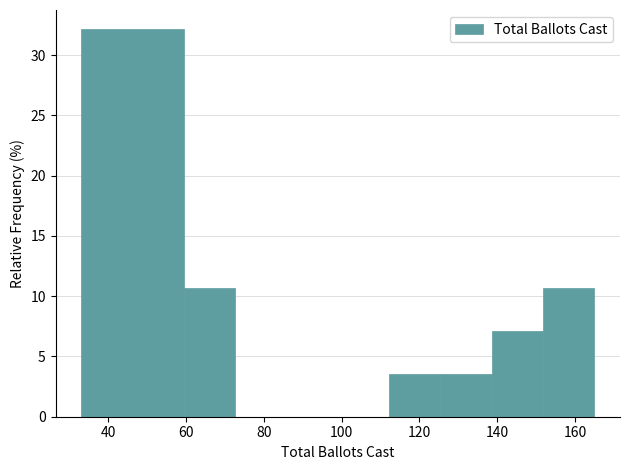

Reading left to right, transcribe this chart: for each bar, give the range it covers on the x-axis and its height. Neither the bar edges nor the heights are printed on the chart, so give them approximately, as read against the axes.

33.0 to 46.2: 32.0
46.2 to 59.4: 32.0
59.4 to 72.6: 10.5
72.6 to 85.8: 0
85.8 to 99.0: 0
99.0 to 112.2: 0
112.2 to 125.4: 3.5
125.4 to 138.6: 3.5
138.6 to 151.8: 7.0
151.8 to 165.0: 10.5